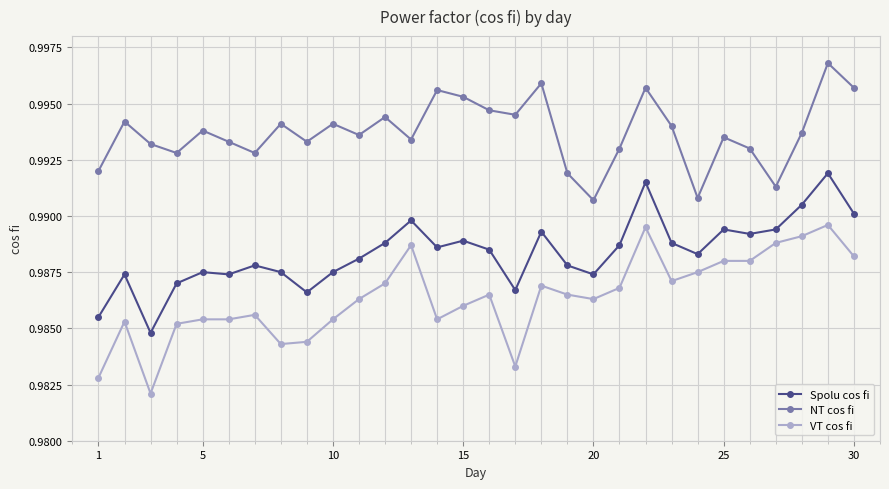

Which series has the largest total across all categories?

NT cos fi